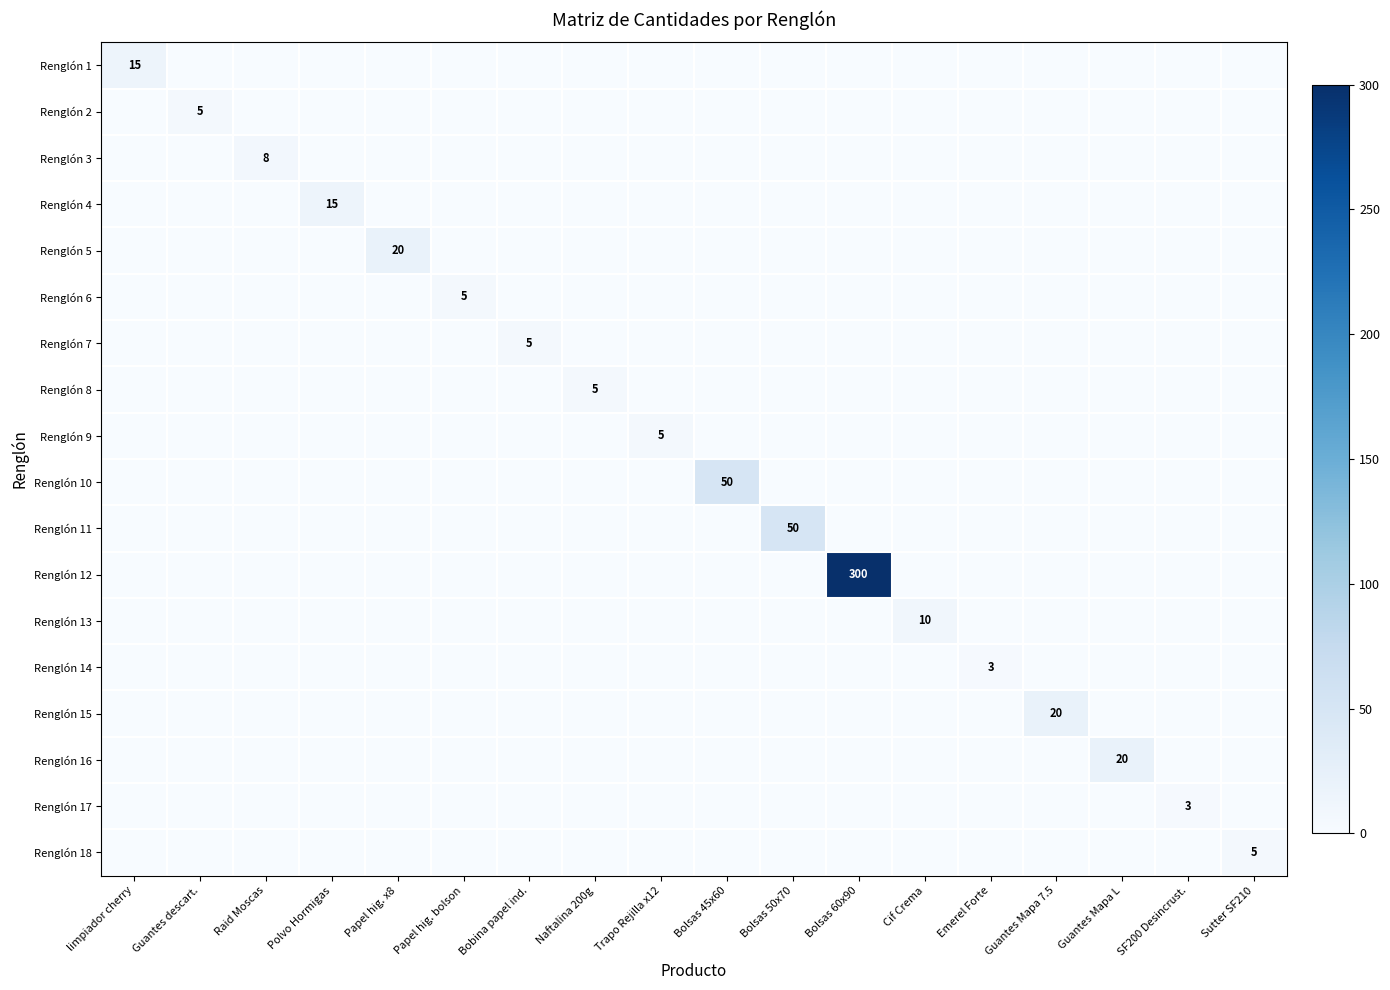

The value of Renglón 15 at Guantes Mapa 7.5 is 29. True or false?

False